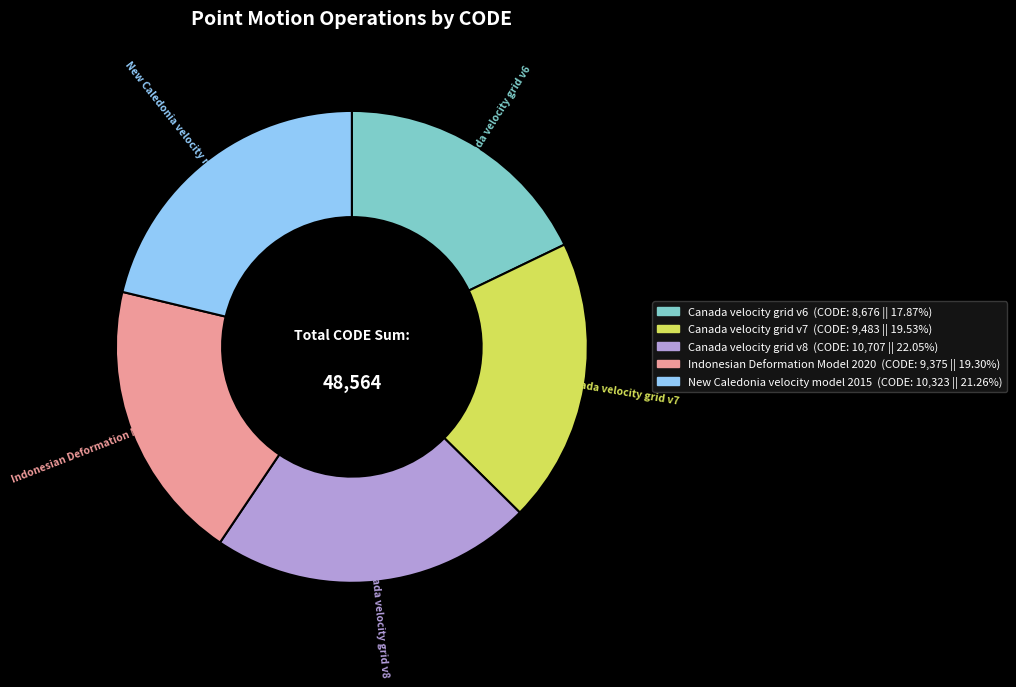

Which category has the biggest portion of the pie?

Canada velocity grid v8